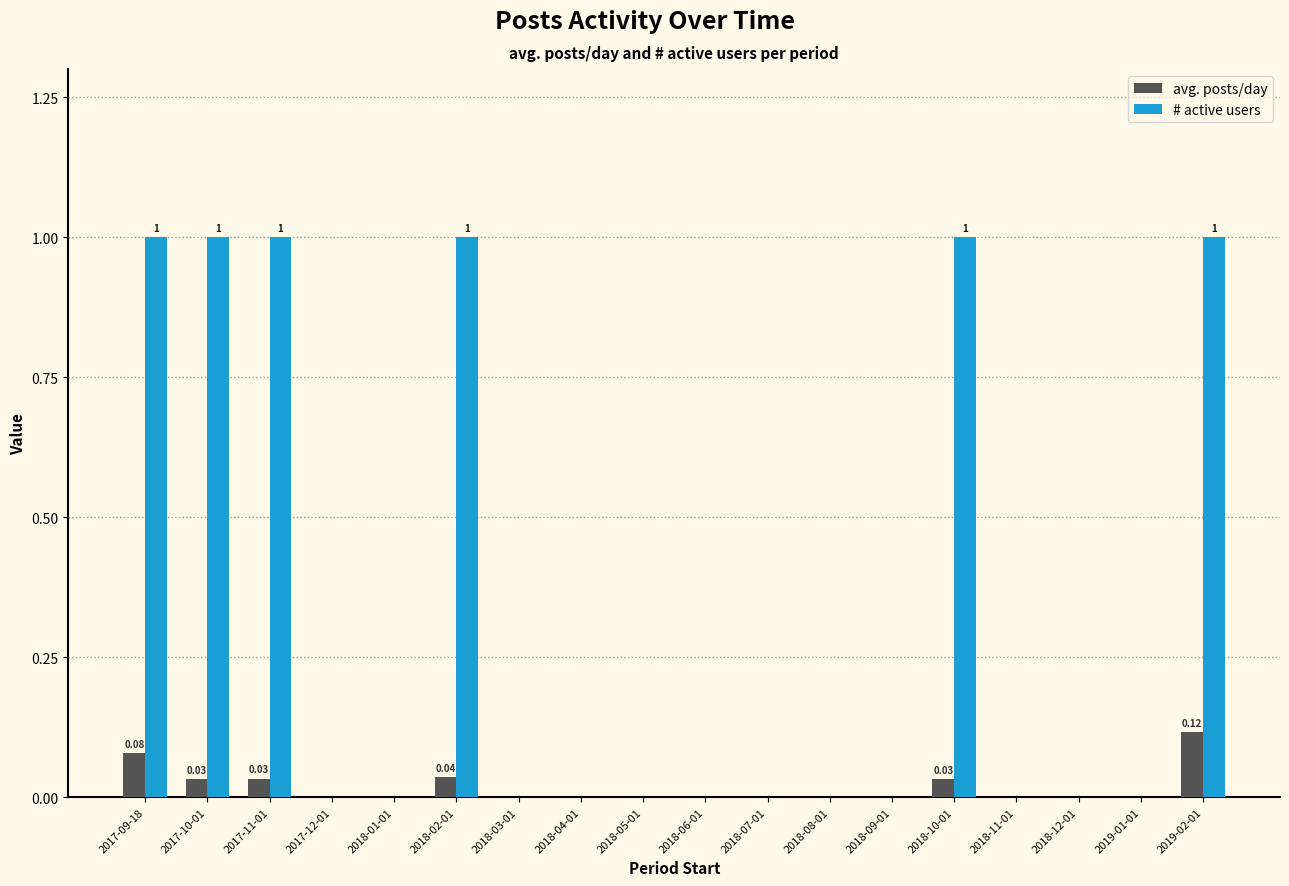

What is the sum of the # active users values at 2017-09-18 and 2017-12-01?

1.0